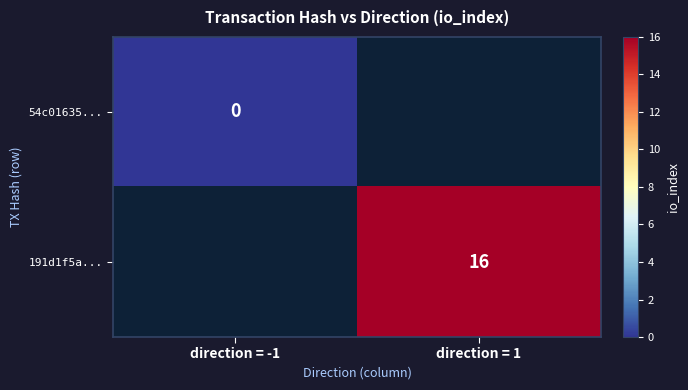

Is the value of 191d1f5a... at direction = 1 greater than the value of 54c01635... at direction = -1?

Yes